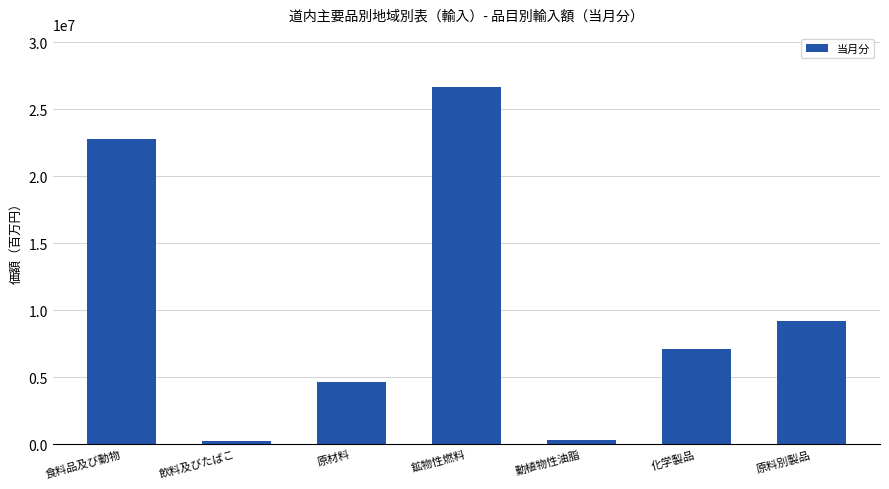

What is the greatest value displayed?

26616675